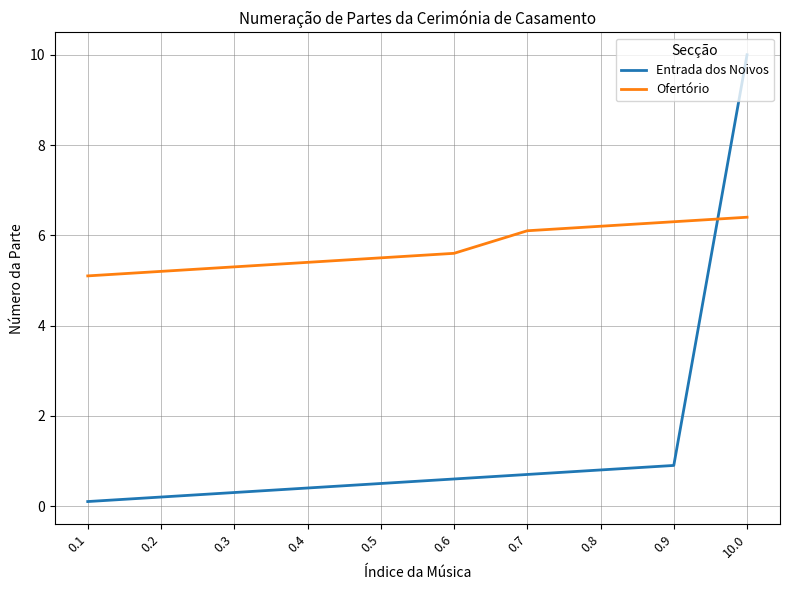

What position from the left is 0.6?

6